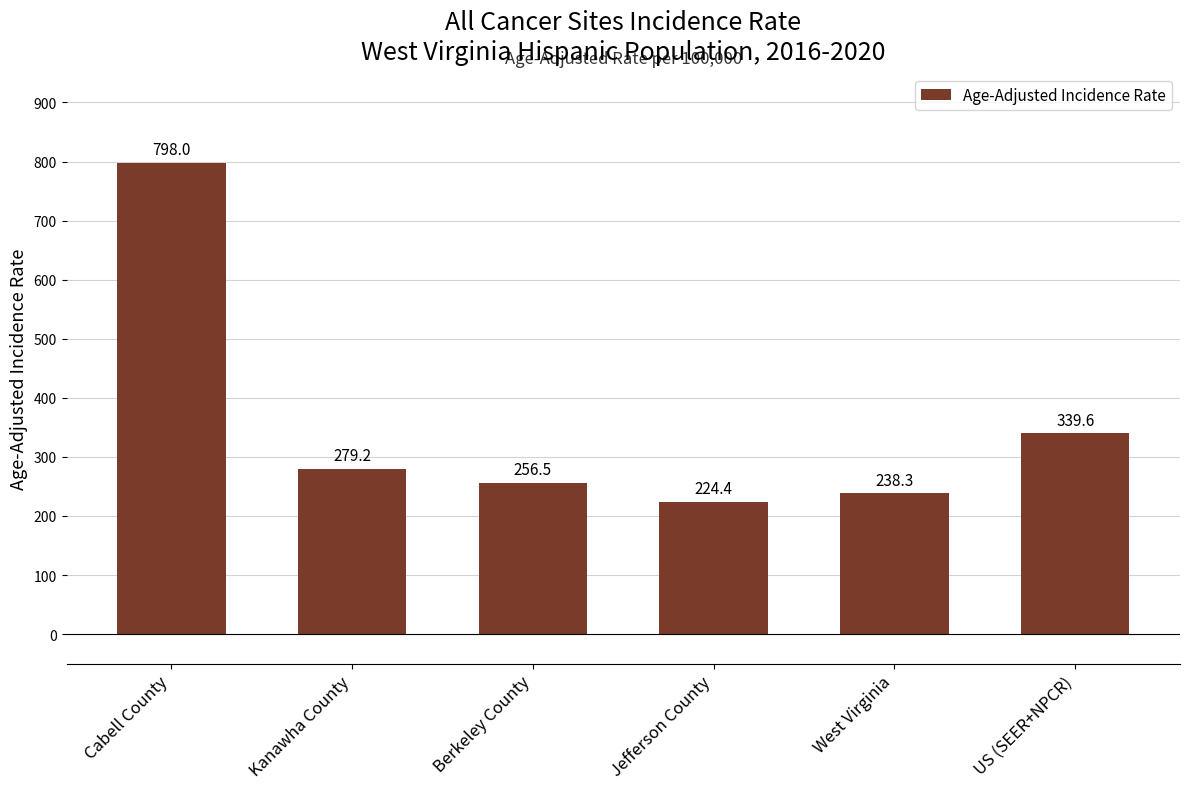

What is the label of the 1st bar from the left?

Cabell County